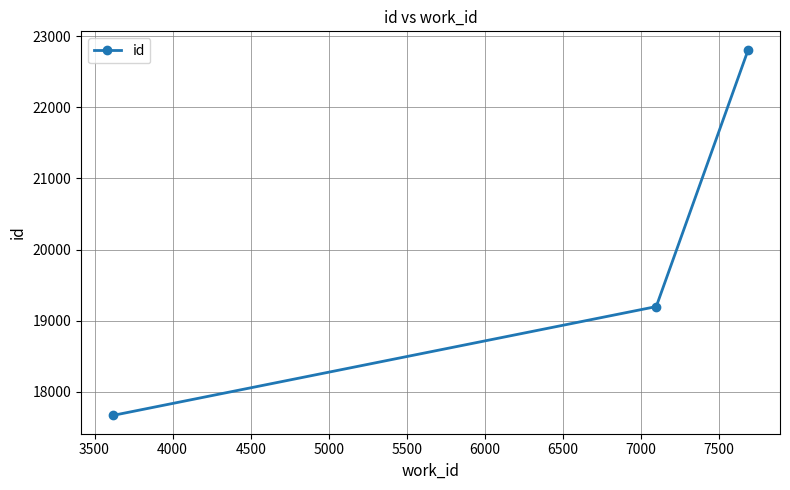

How many values are between 17667 and 22812?

3